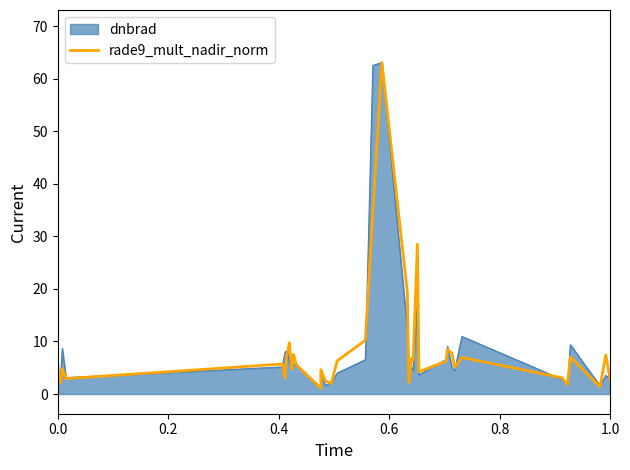

What is the maximum value shown in the chart?

63.1